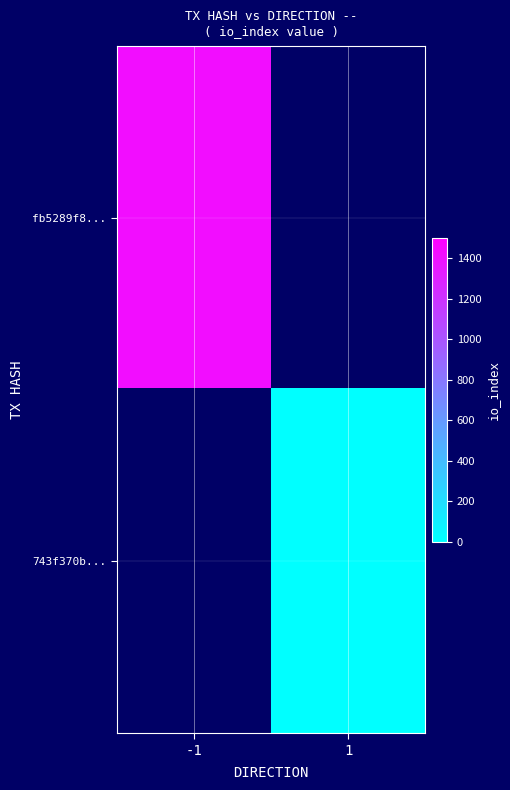

What is the greatest value displayed?

1423.0